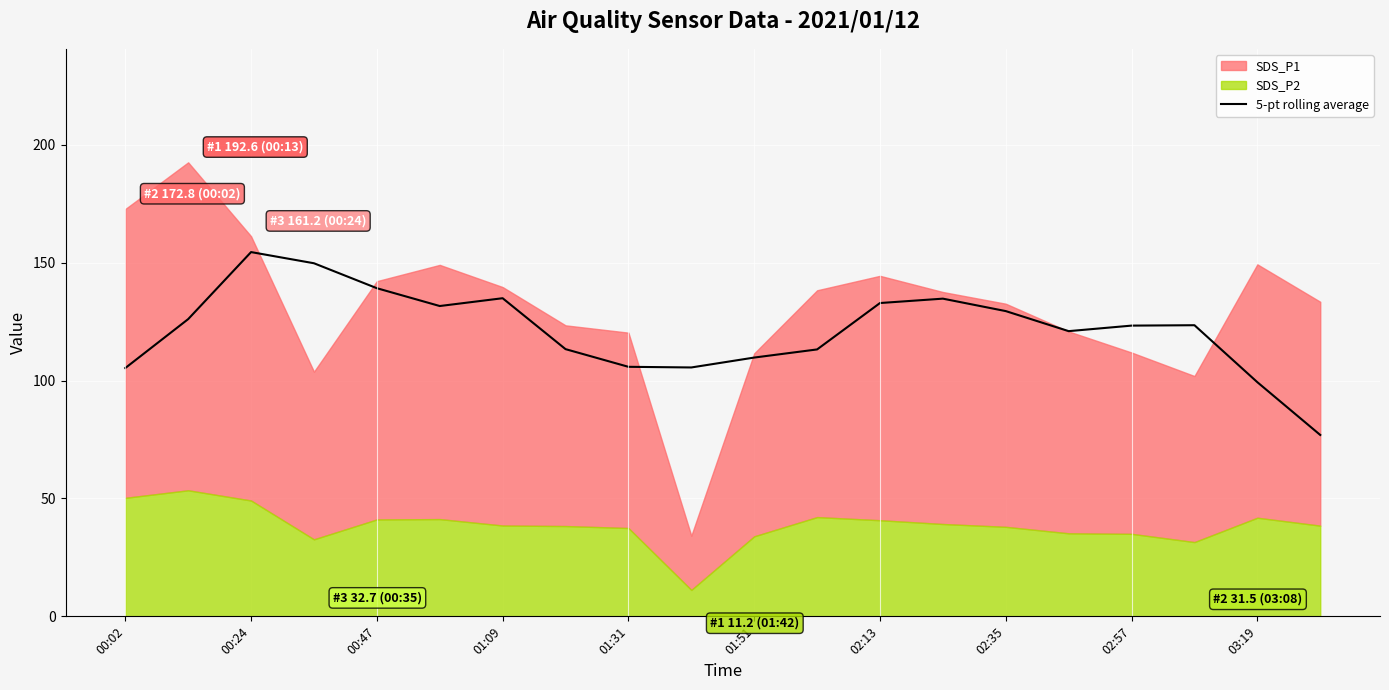

What is the minimum value for 5-pt rolling average?

76.9